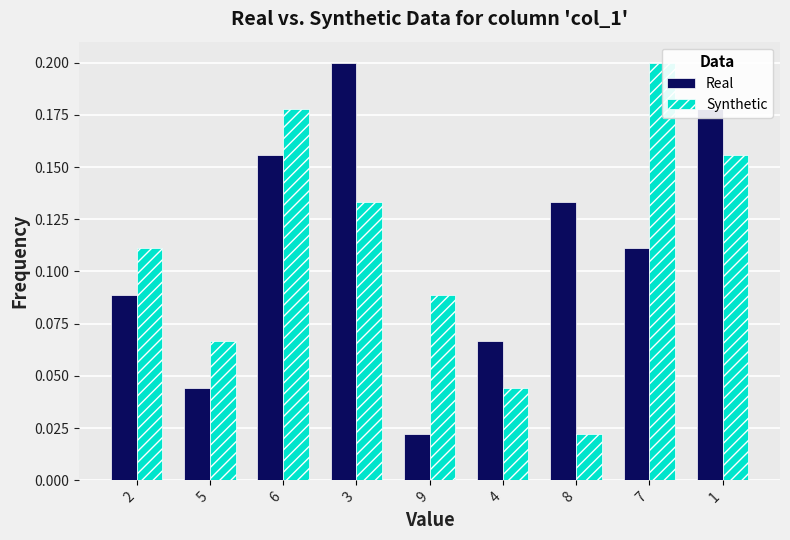

What is the spread (max minus min) of values at 7?

0.1